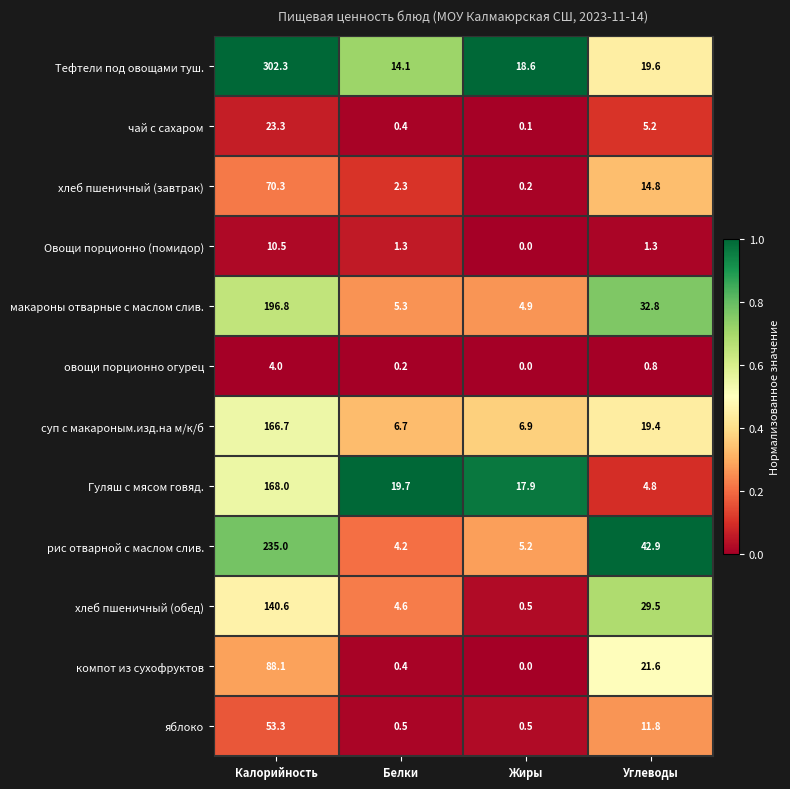

At which category is the sum across all series the highest?

Калорийность